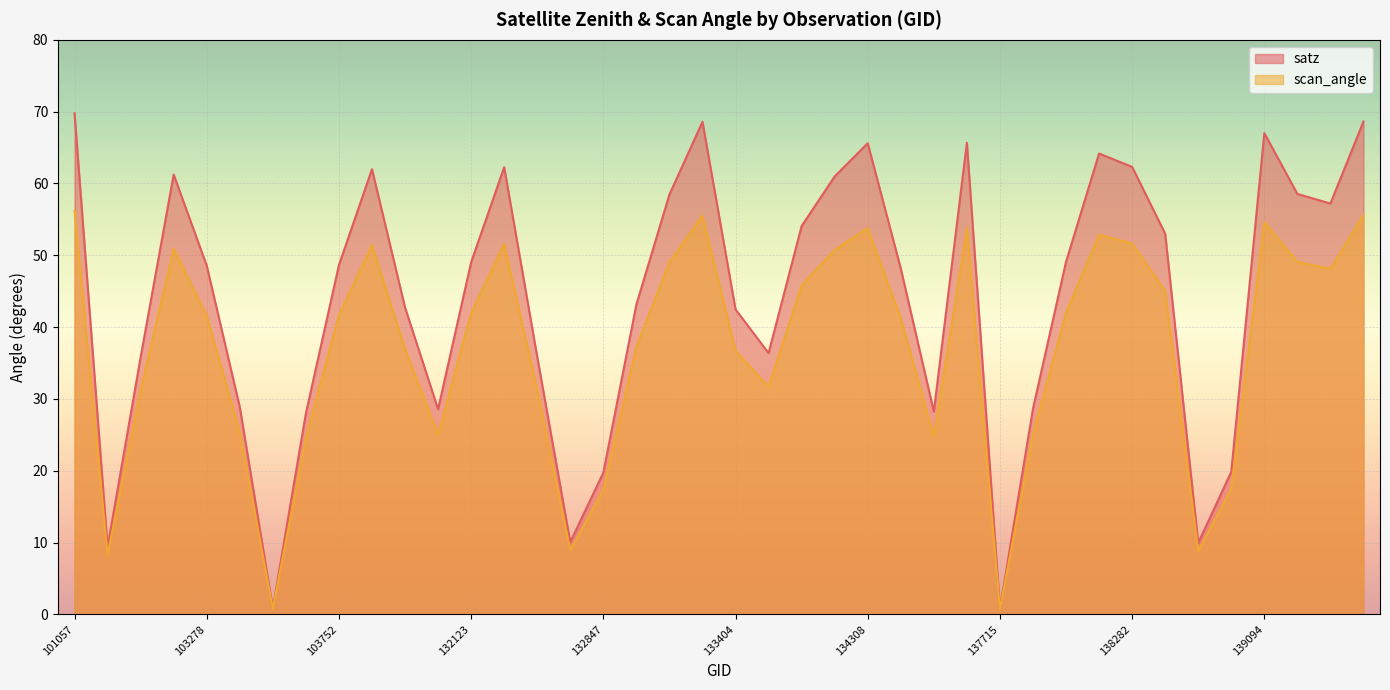

True or false: satz and scan_angle intersect in this chart.

False